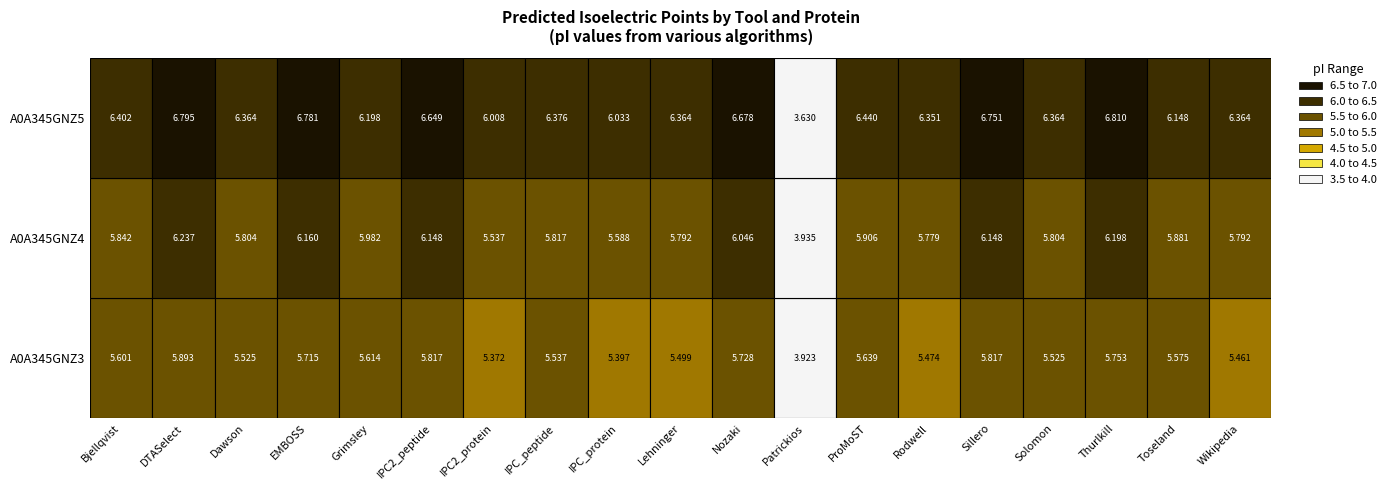

Rank the series by their average value, from lowest to highest.

A0A345GNZ3, A0A345GNZ4, A0A345GNZ5